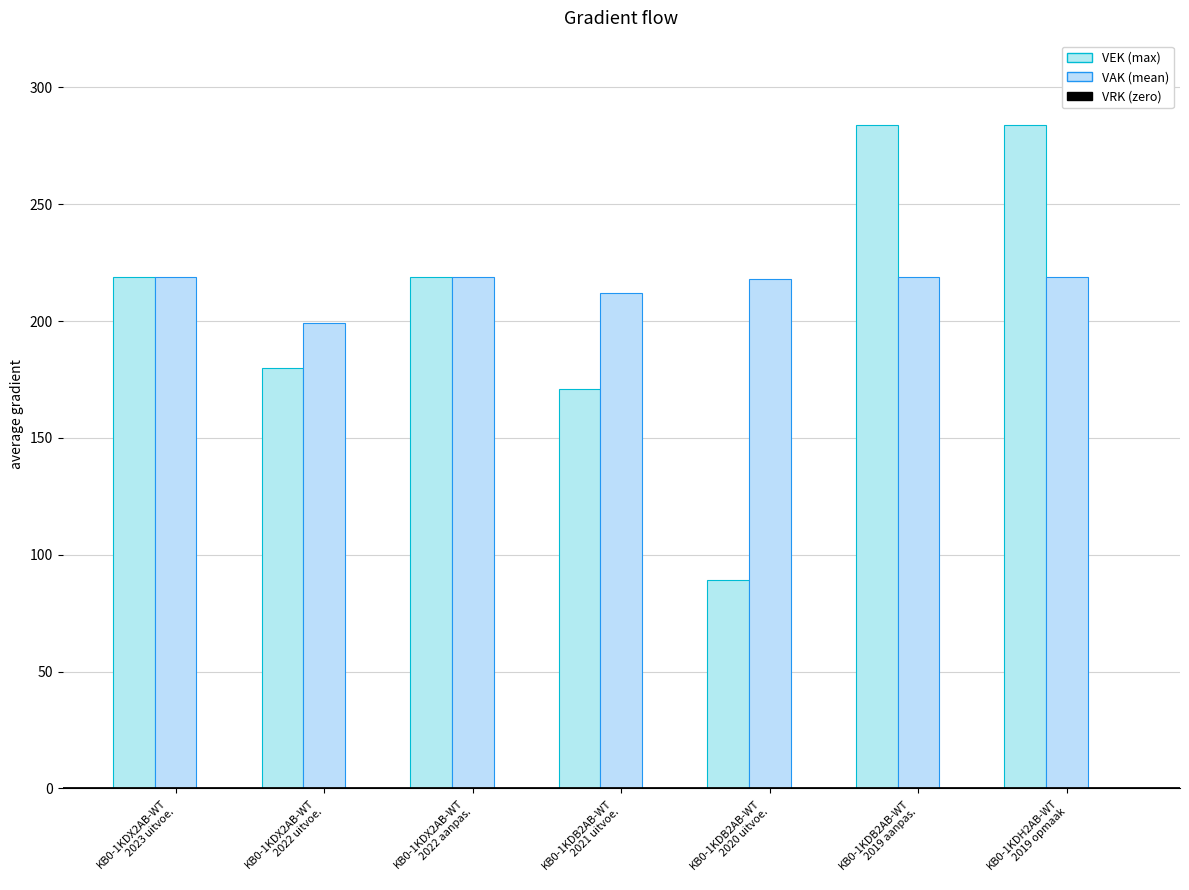

Which label corresponds to the smallest value in the chart?

KB0-1KDB2AB-WT
2020 uitvoe.